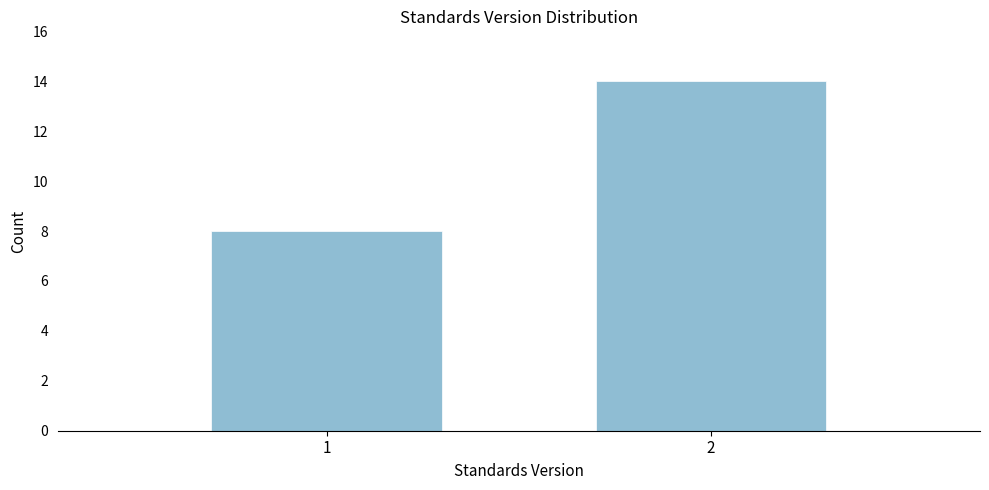

Reading left to right, what are all the values shown in this chart?

8	14